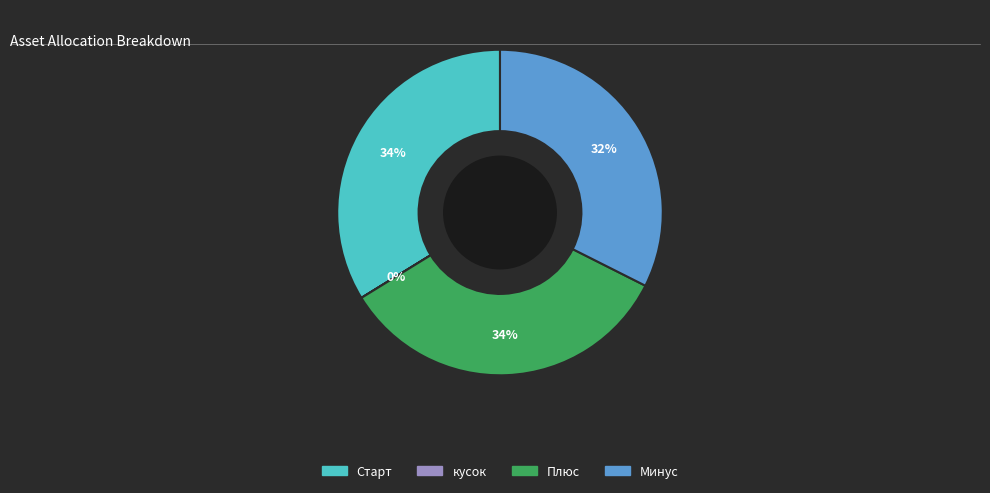

Is it true that Старт is 19% of the pie?

False